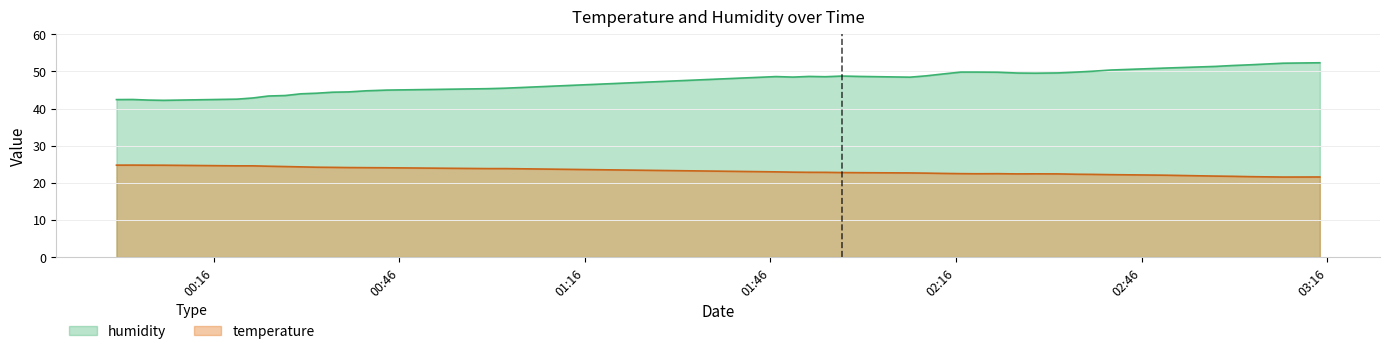

True or false: temperature has a value of 15.4 at 2022-08-11T01:52:15.

False